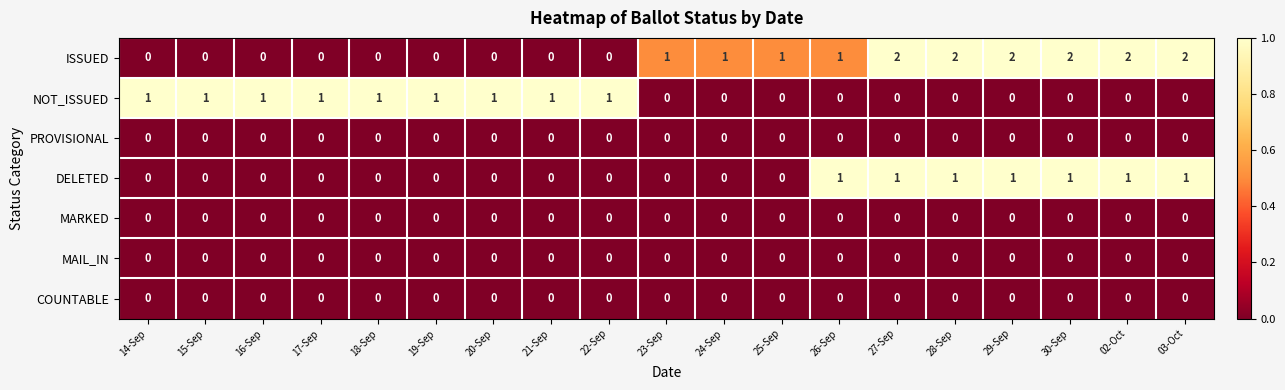

How many categories are shown in the chart?

19